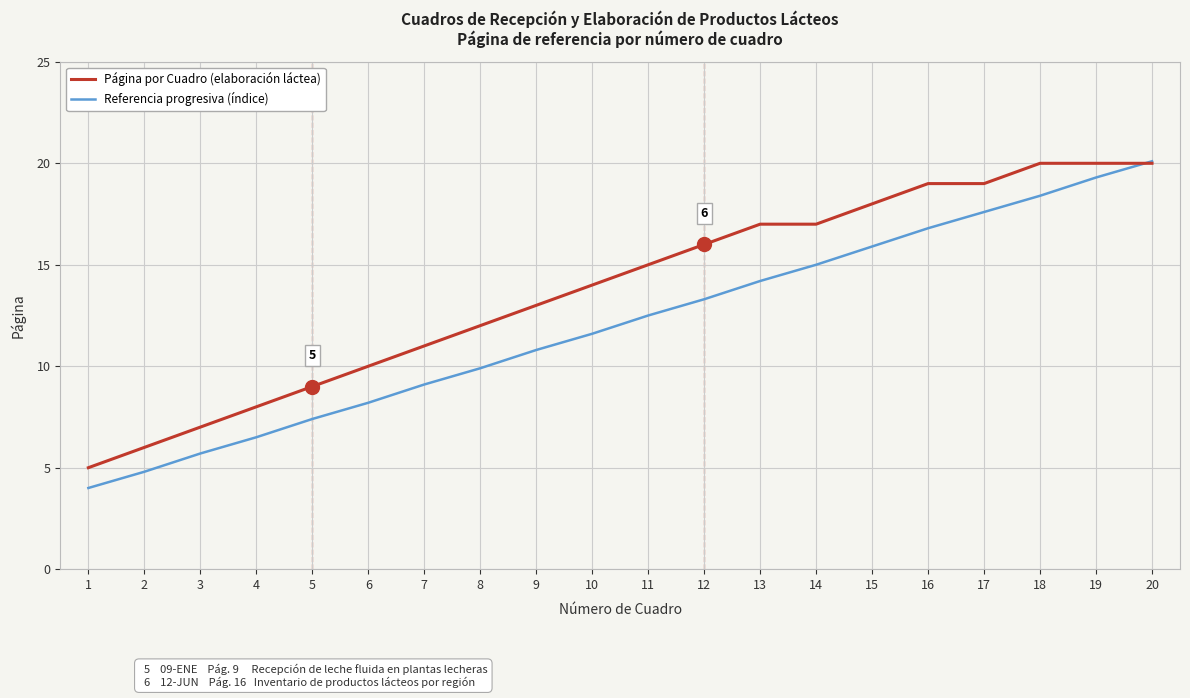

The value of Página por Cuadro (elaboración láctea) at 16 is 19.0. True or false?

True